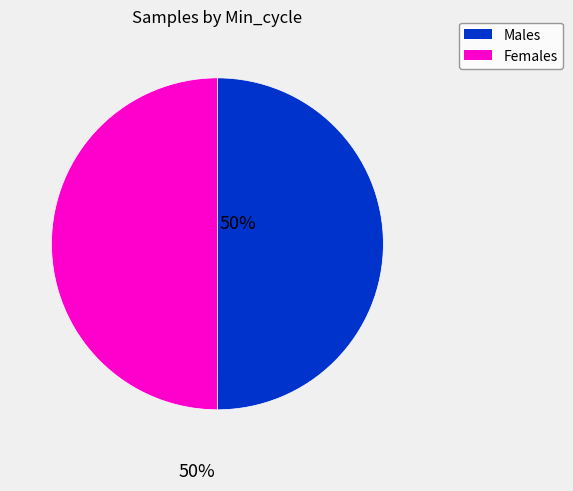

Do Males and Females together represent more than half of the pie?

Yes